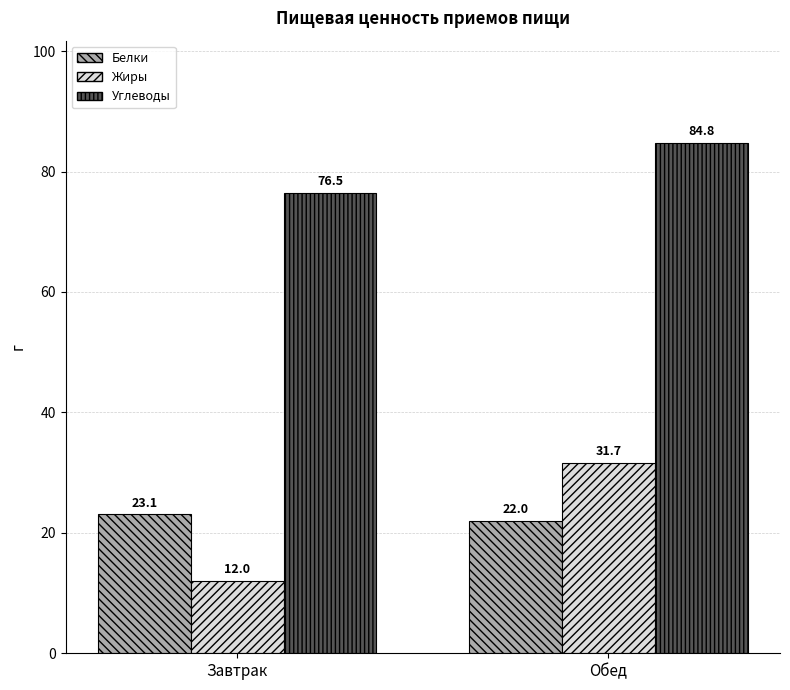

At how many categories does at least one series exceed 18?

2